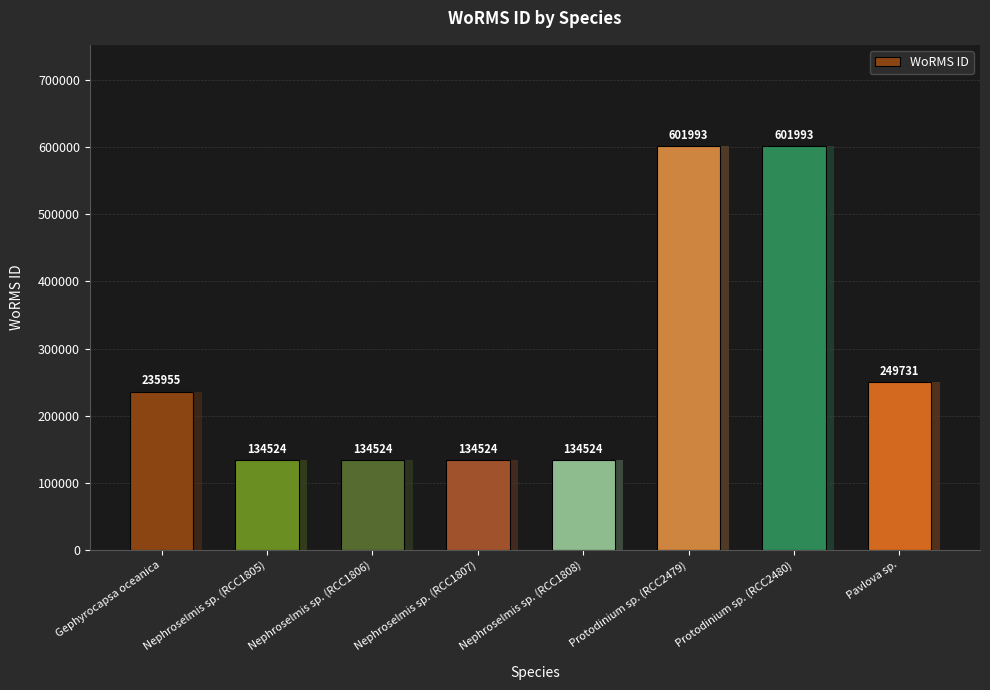

What is the label of the 2nd bar from the right?

Protodinium sp. (RCC2480)